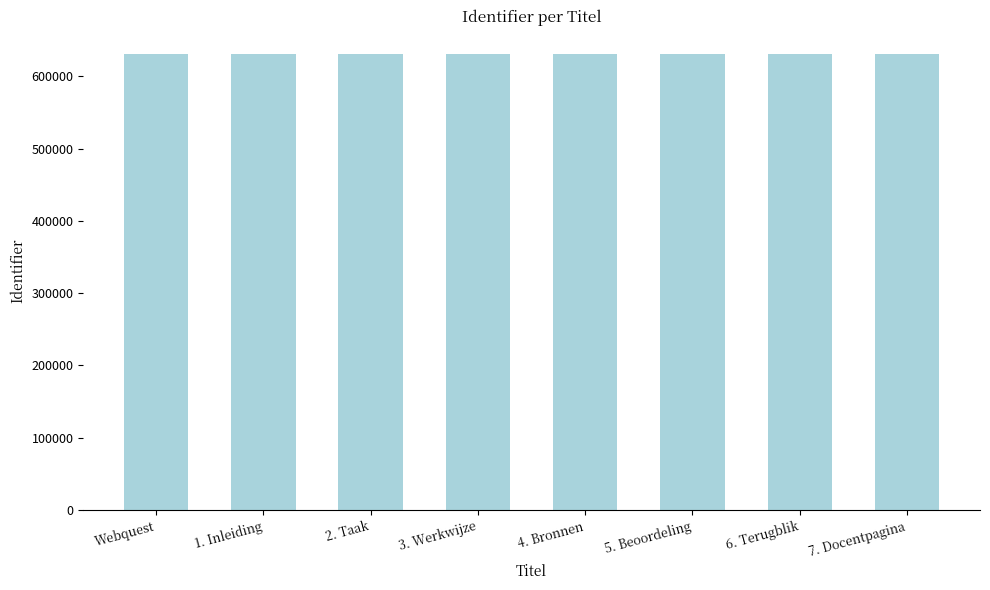

What is the sum of all values?

5052216